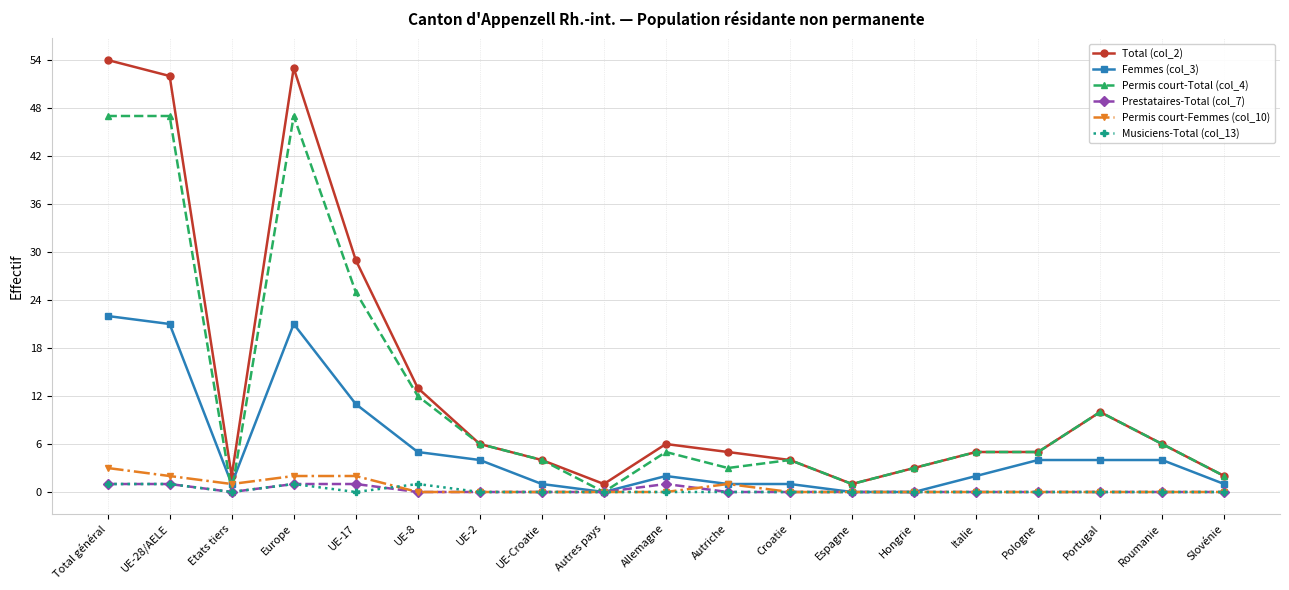

What is the label of the 3rd point from the left?

Etats tiers